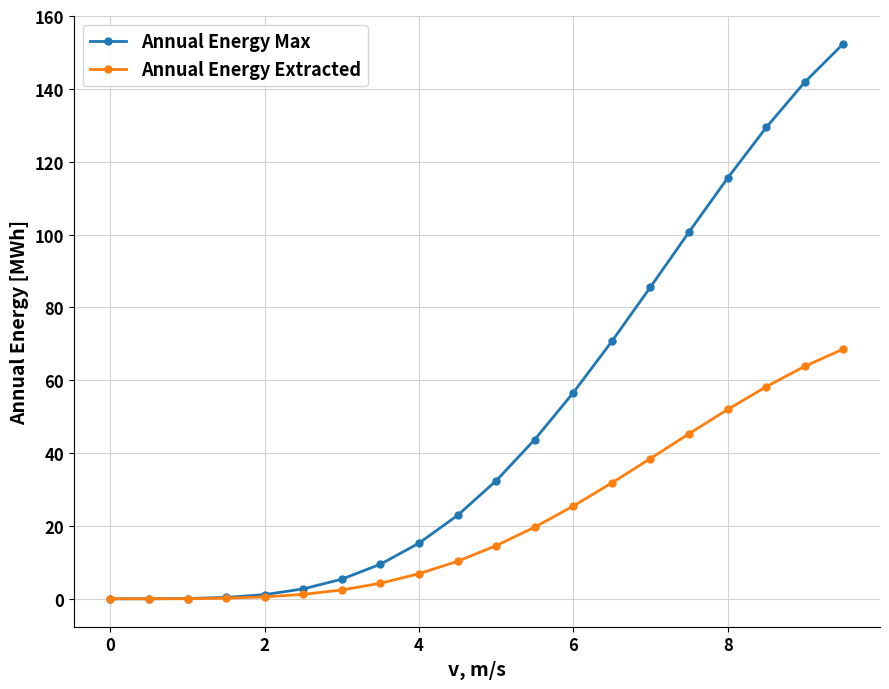

What is the average value of the Annual Energy Extracted series?

22.2